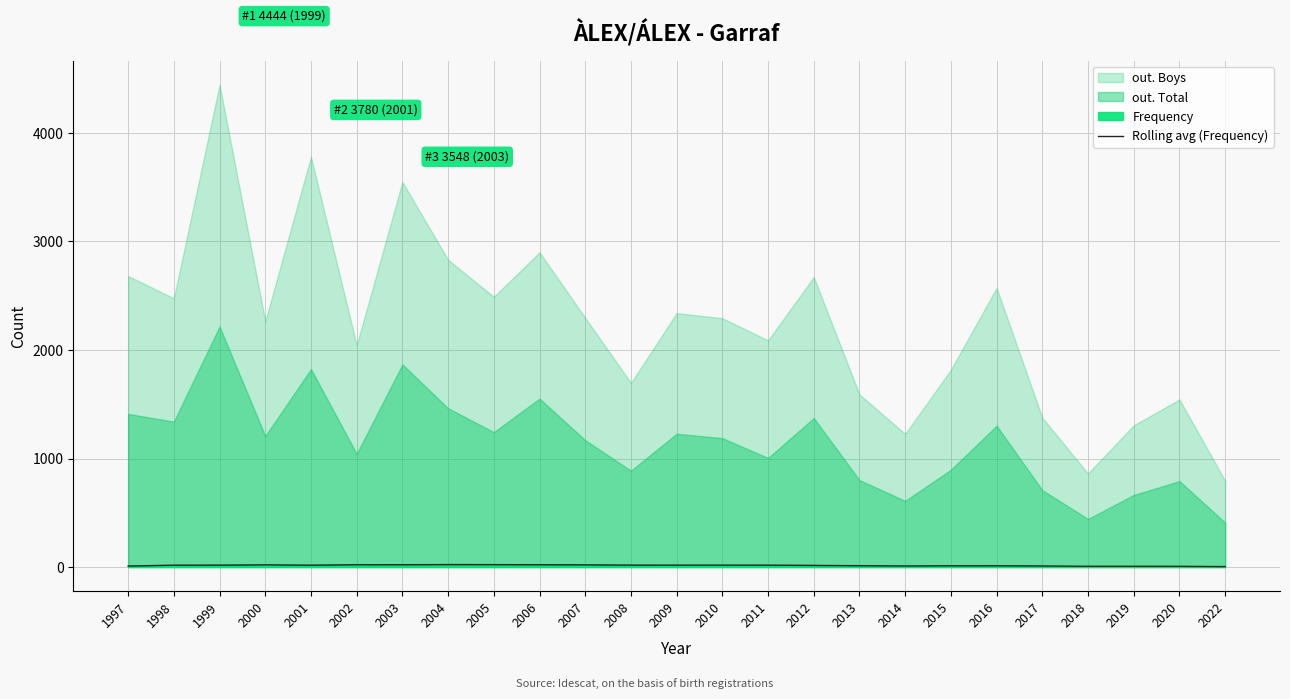

At which category does the data reach its first local peak?

2000